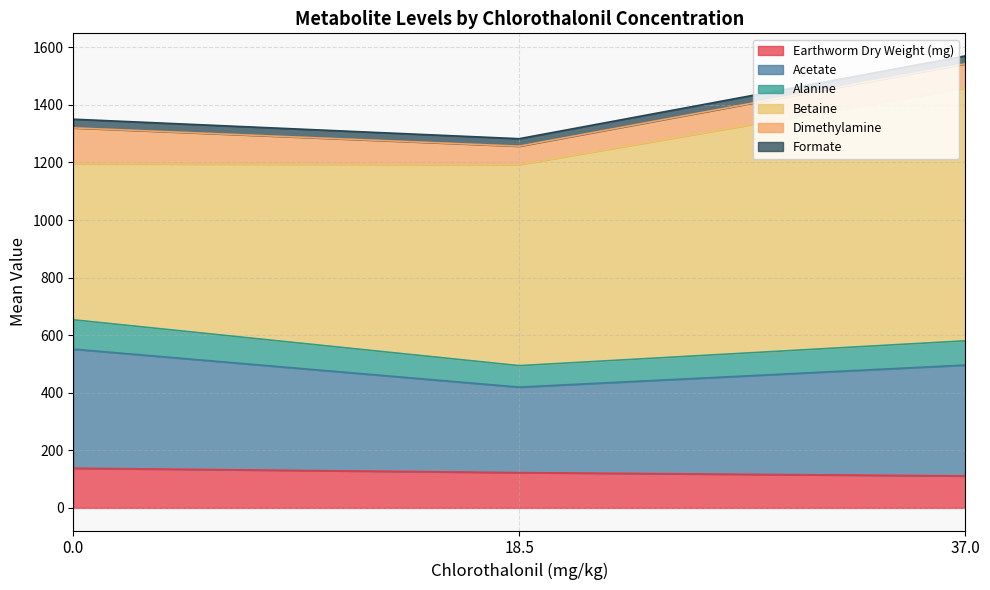

What is the minimum value for Earthworm Dry Weight (mg)?

111.1